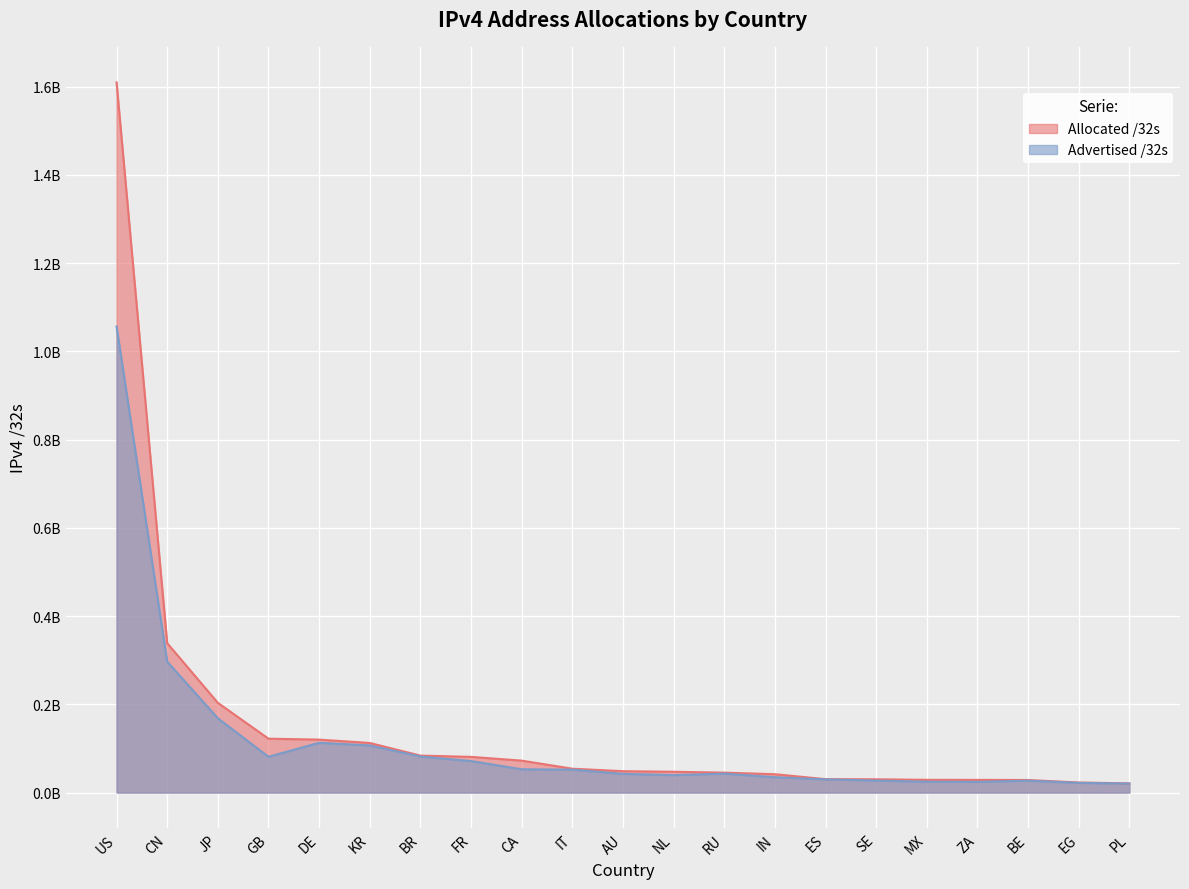

What is the label of the 17th point from the left?

MX